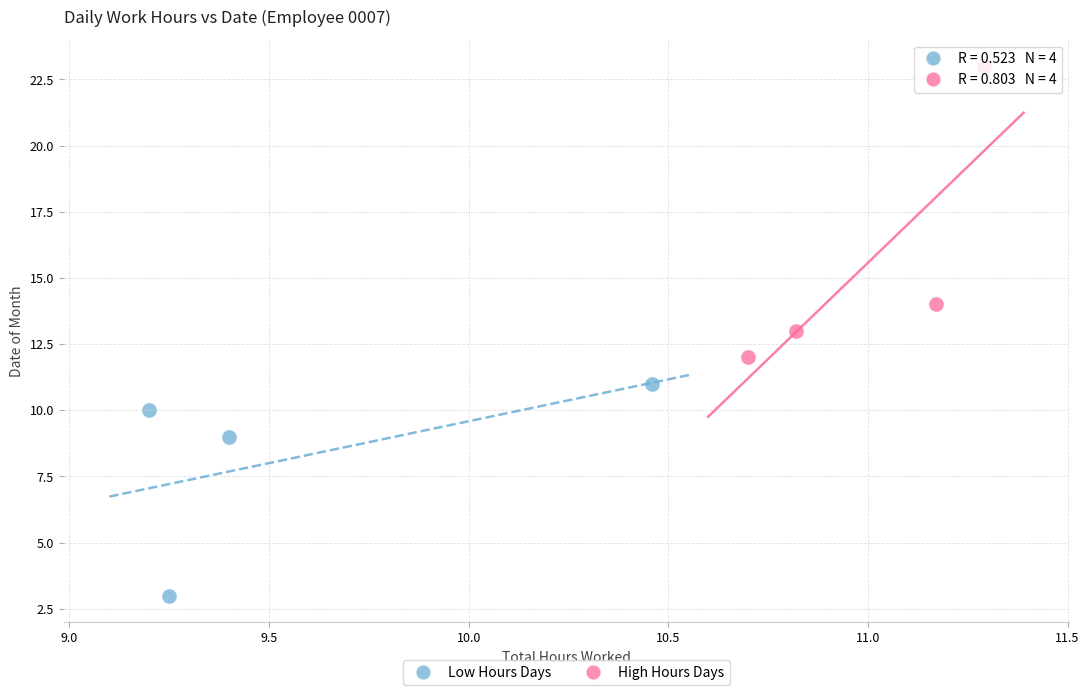

Which series has the largest Y range (max minus min)?

High Hours Days